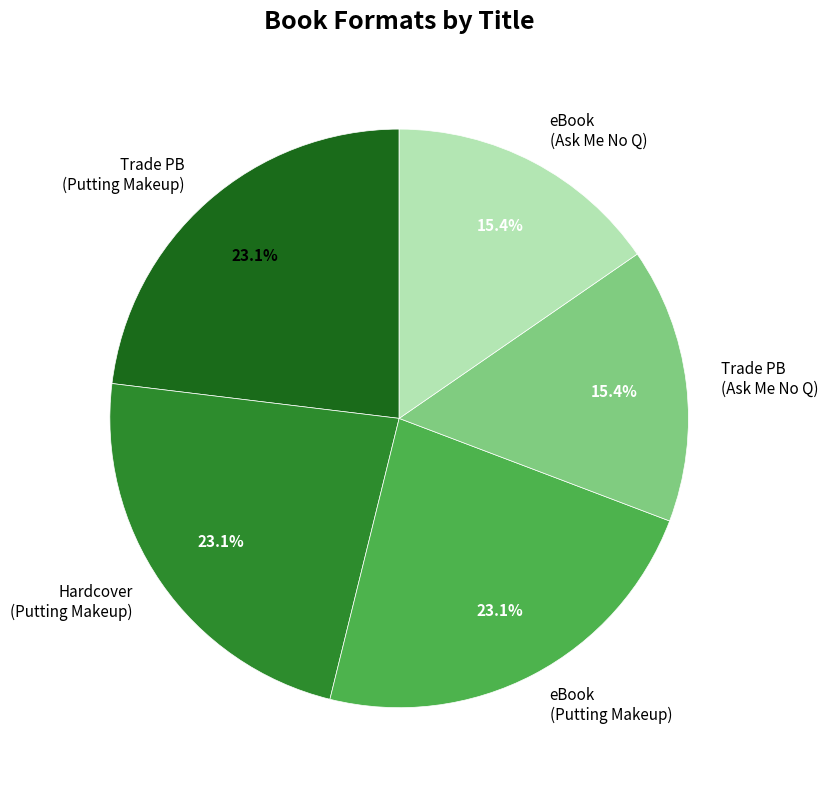

Does any single category account for the majority?

No